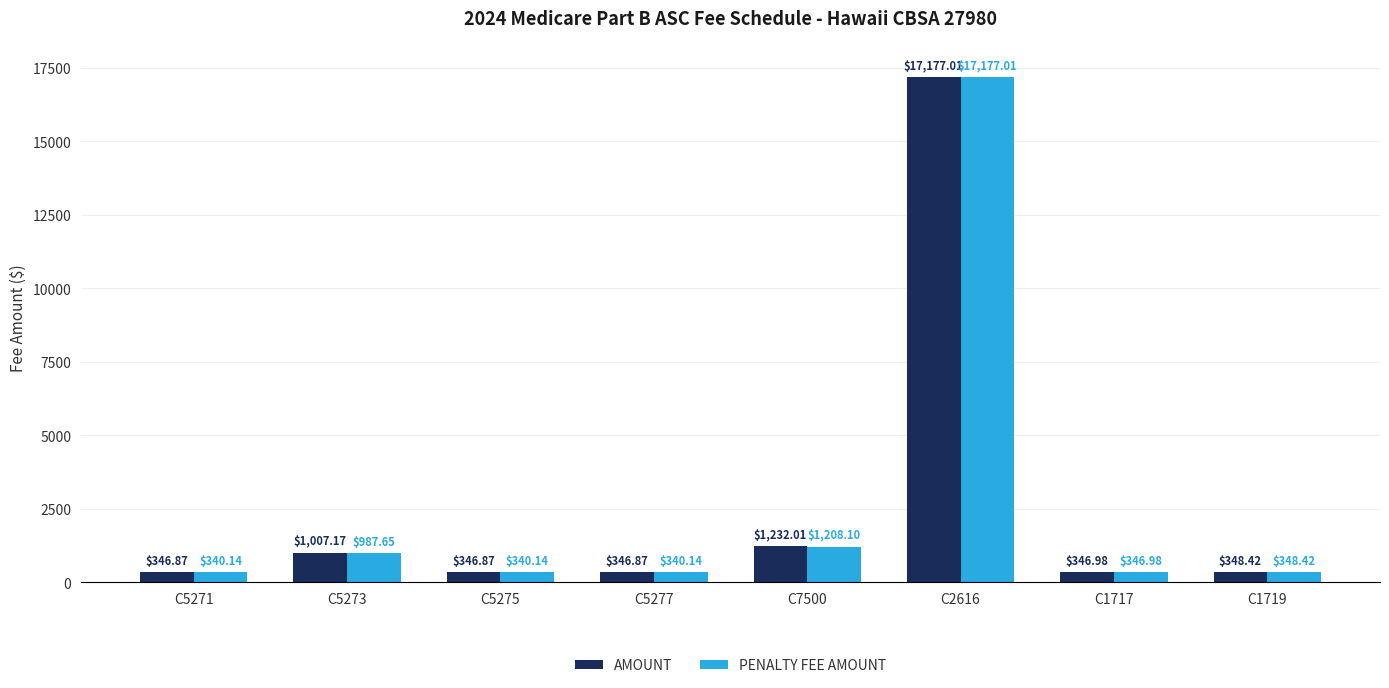

How many data points does each series have?

8